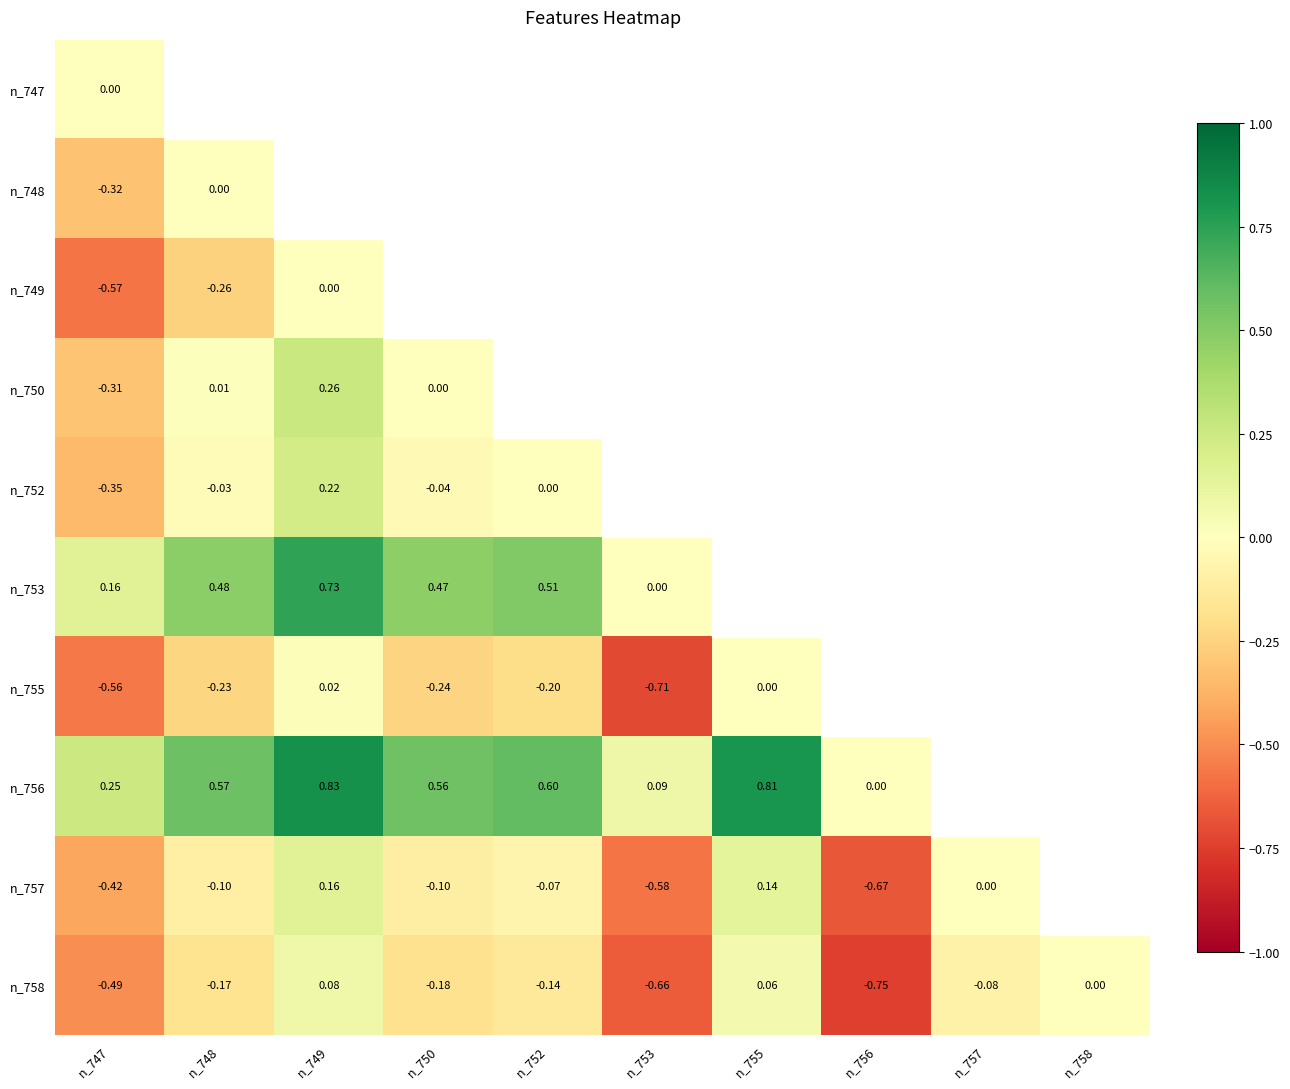

At how many categories does at least one series exceed 0?

7